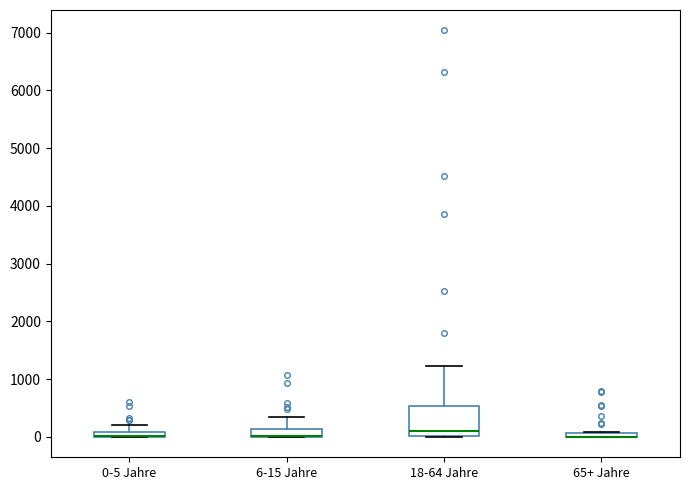

Where does the upper whisker of the box for 0-5 Jahre end on the y-axis? The values are not printed on the chart, so give them approximately, as read against the axis.

200